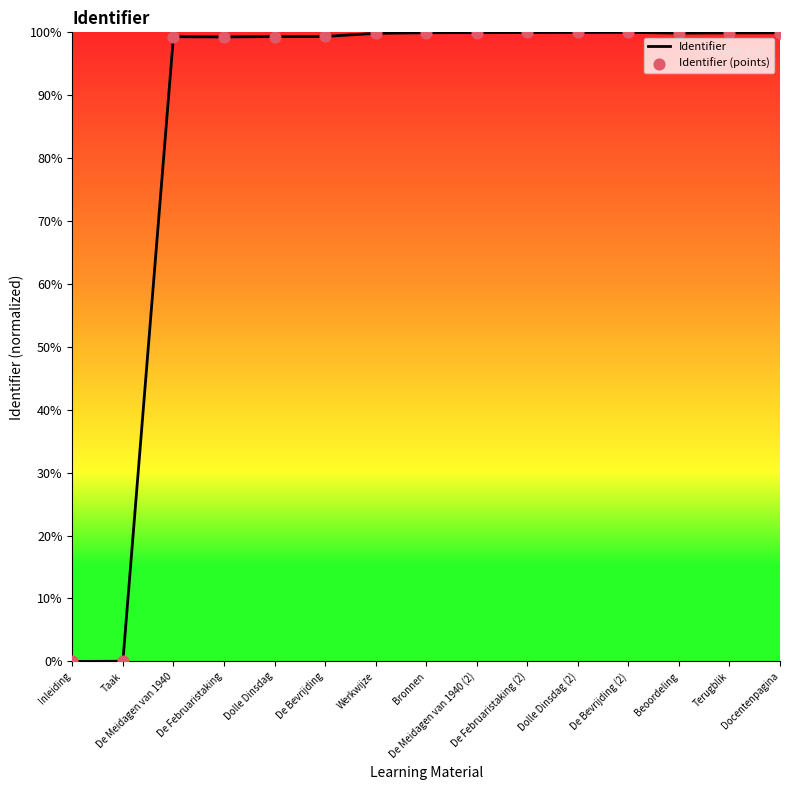

How many lines are shown in the chart?

1